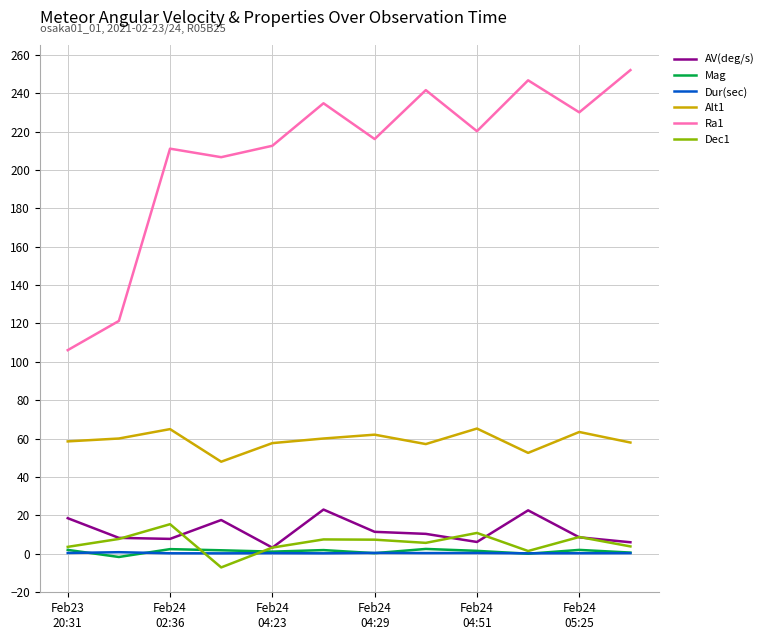

What is the greatest value displayed?

252.2